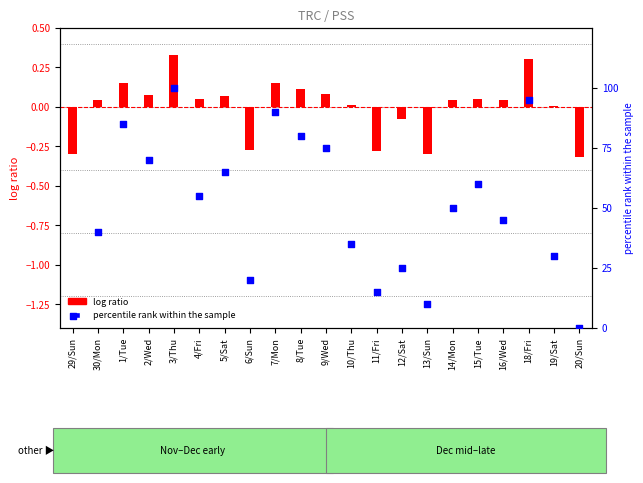

Which series has the widest spread of Y values?

percentile rank within the sample